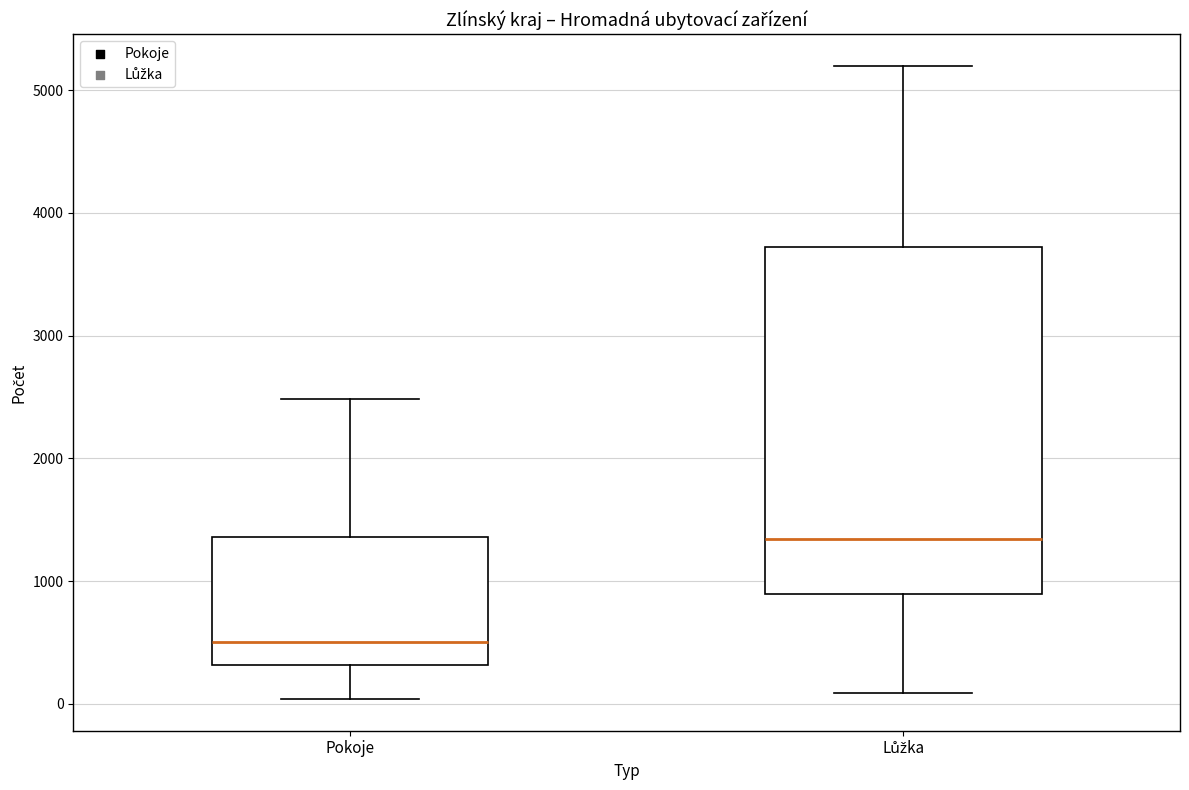

Where does the lower whisker of the box for Lůžka end on the y-axis? The values are not printed on the chart, so give them approximately, as read against the axis.

100